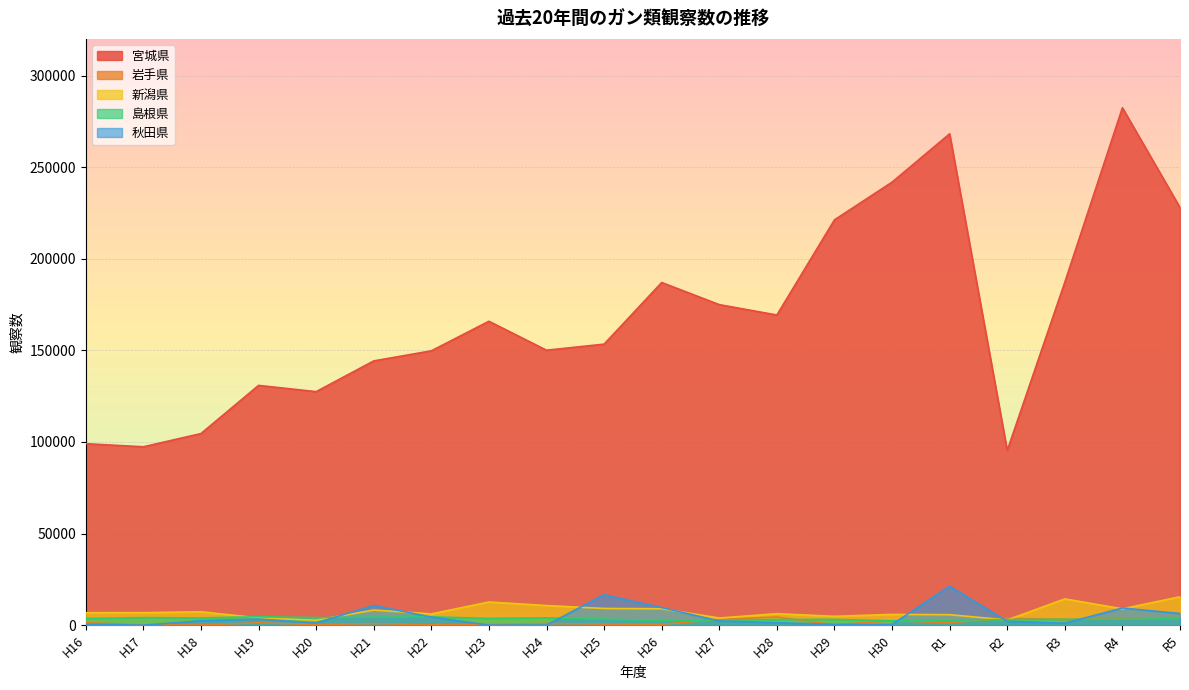

At which category does the chart reach its minimum across all series?

H17